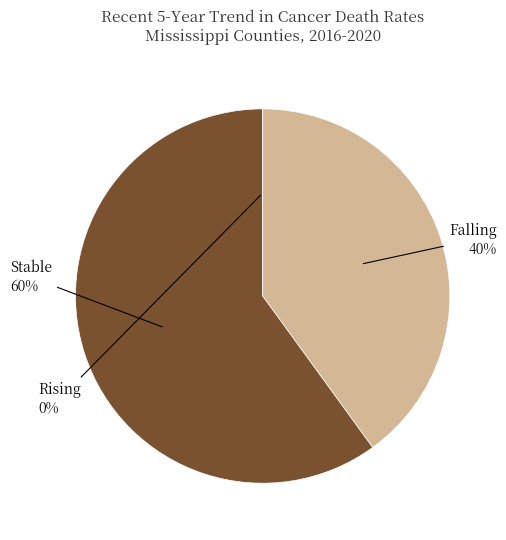

True or false: Rising accounts for 1% of the total.

False